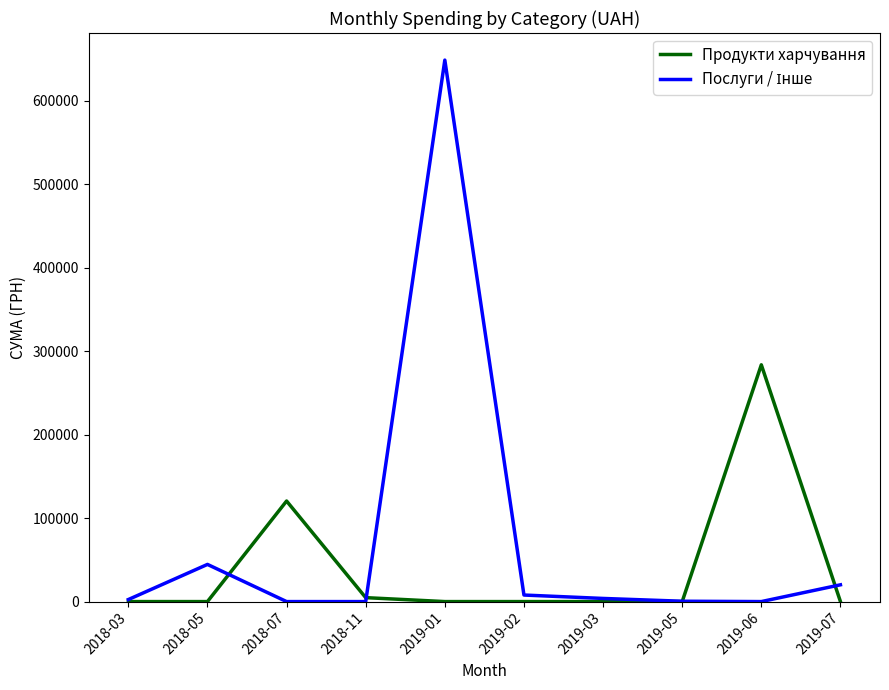

Count the number of data series in this chart.

2